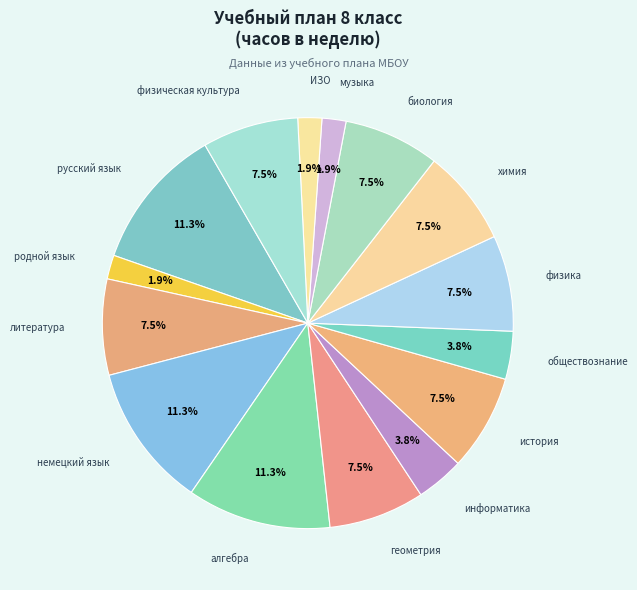

Is литература the majority of the pie?

No